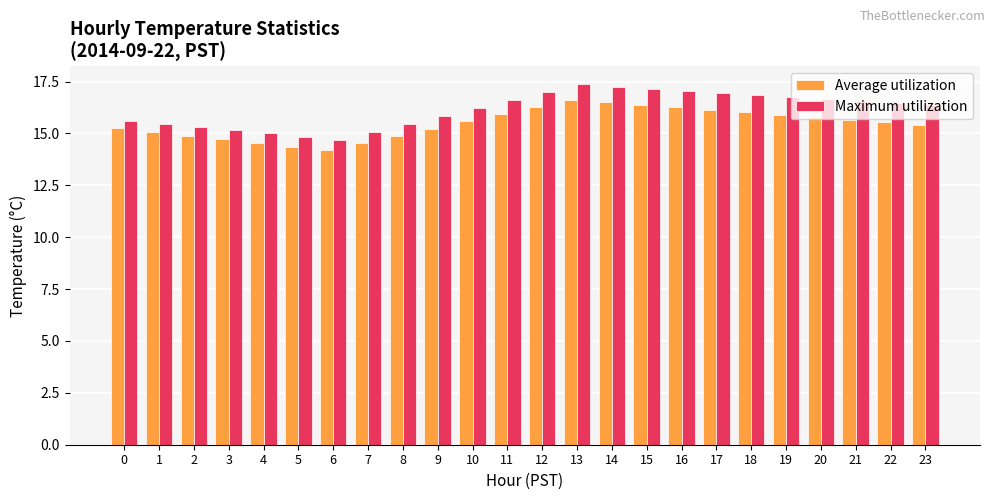

How many values in the Maximum utilization series are below 16?

10